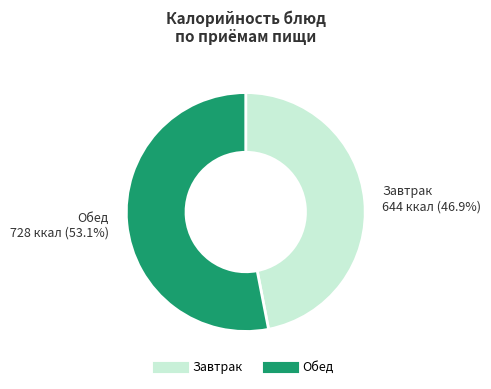

Is there any slice that represents more than half of the pie?

Yes